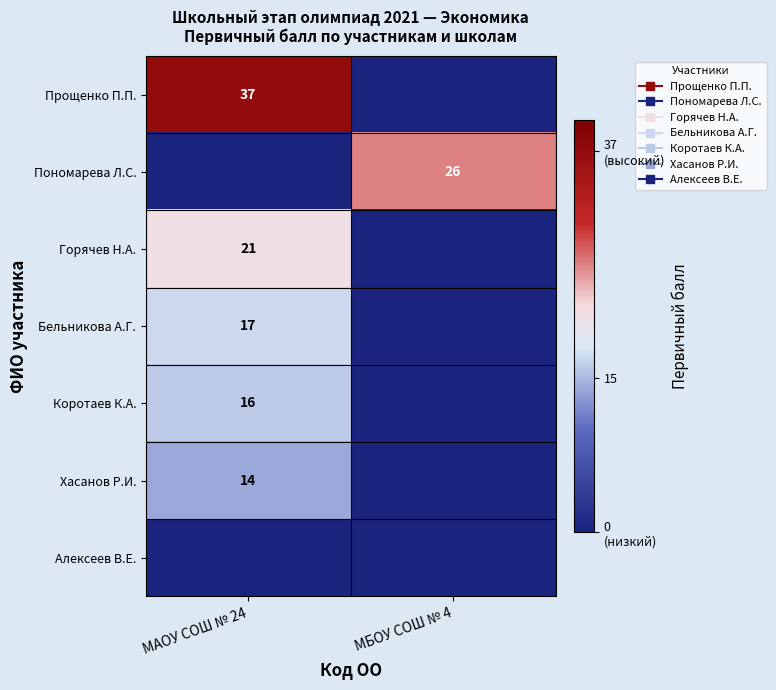

What is the sum of the Прощенко П.П. values at МАОУ СОШ № 24 and МБОУ СОШ № 4?

37